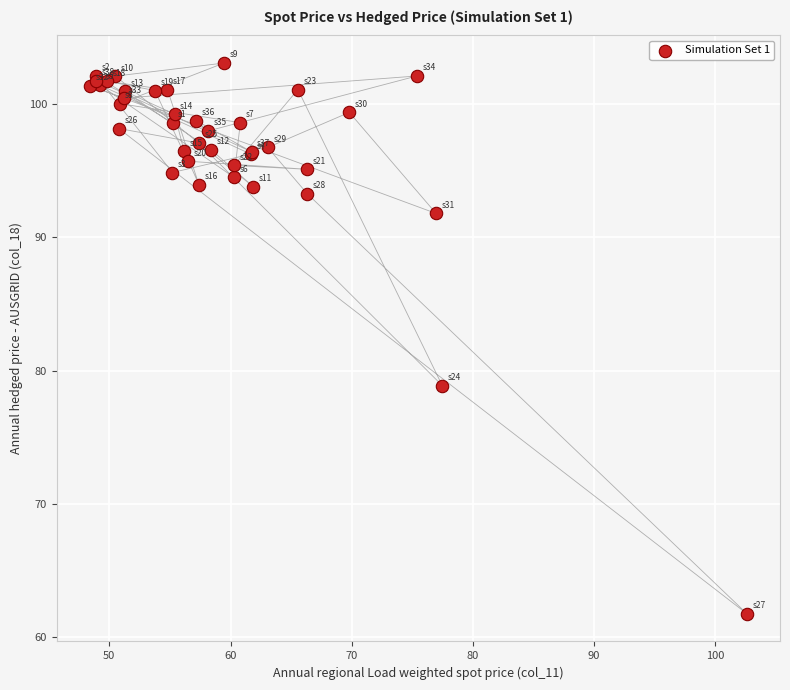

What Y value in the scatter plot is closest to 82?

78.9